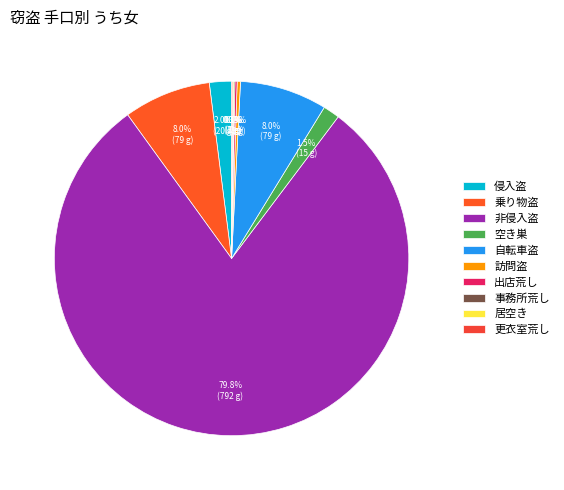

True or false: 侵入盗 accounts for 1% of the total.

False